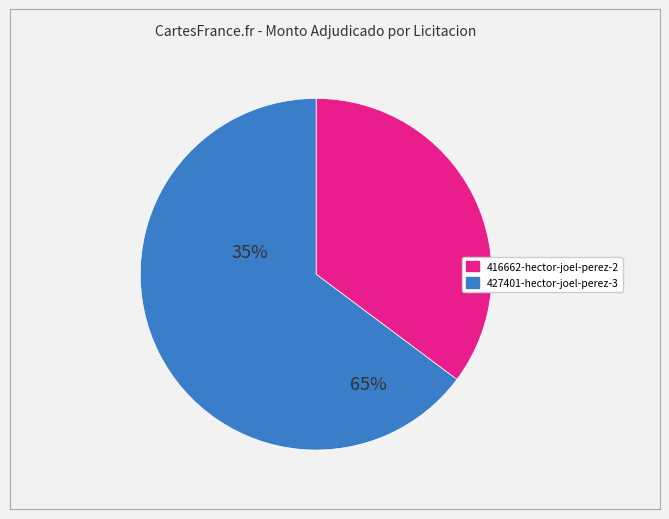

Is 416662-hector-joel-perez-2 the majority of the pie?

No